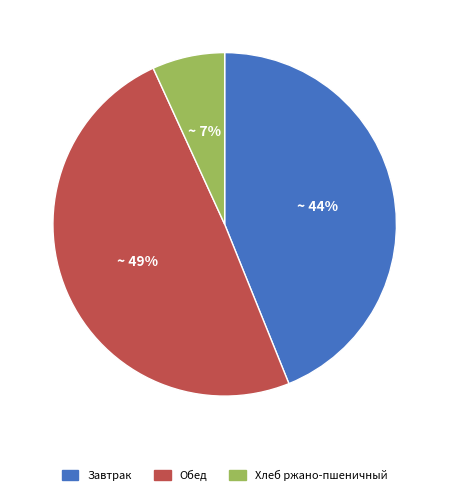

Rank the categories by value from highest to lowest.

Обед, Завтрак, Хлеб ржано-пшеничный